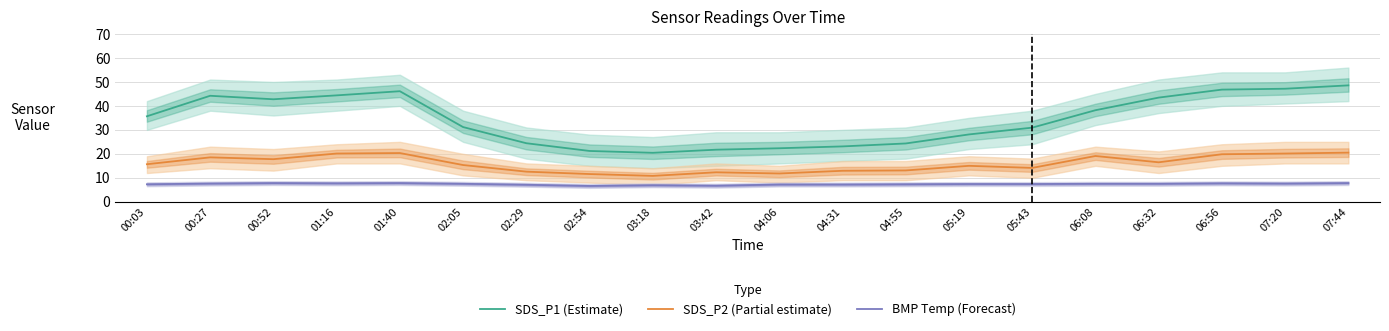

List the series in order of their overall mean, lowest first.

BMP Temp (Forecast), SDS_P2 (Partial estimate), SDS_P1 (Estimate)